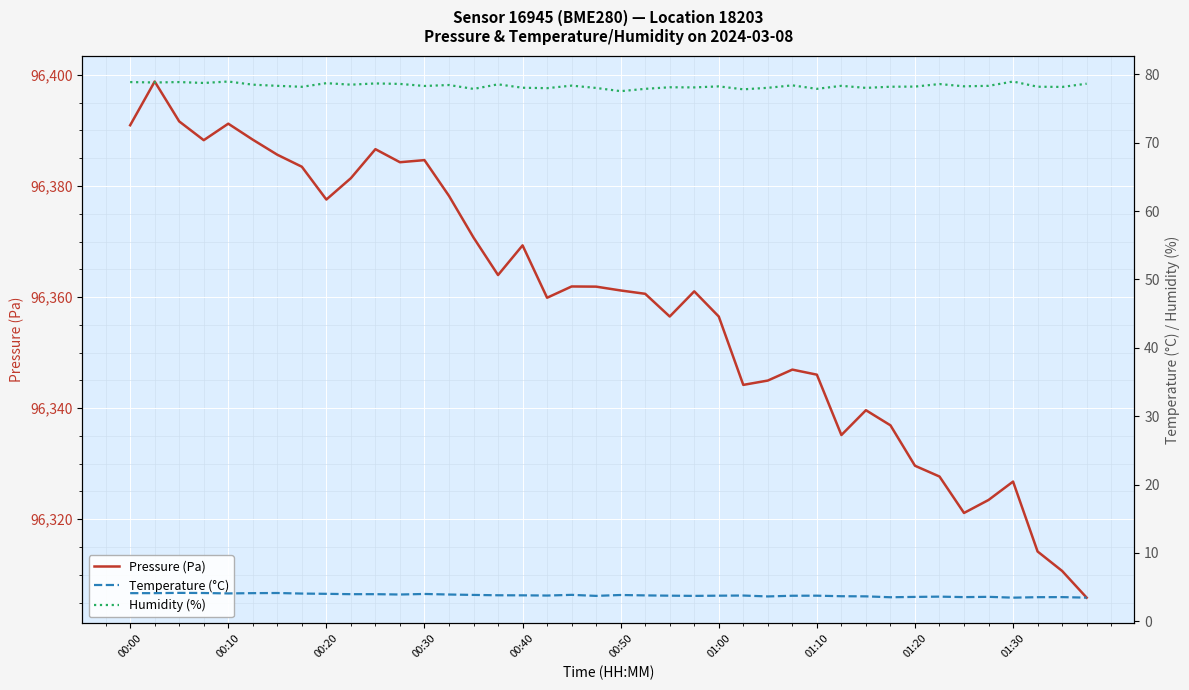

The value of Pressure (Pa) at 00:10 is 35379.3. True or false?

False